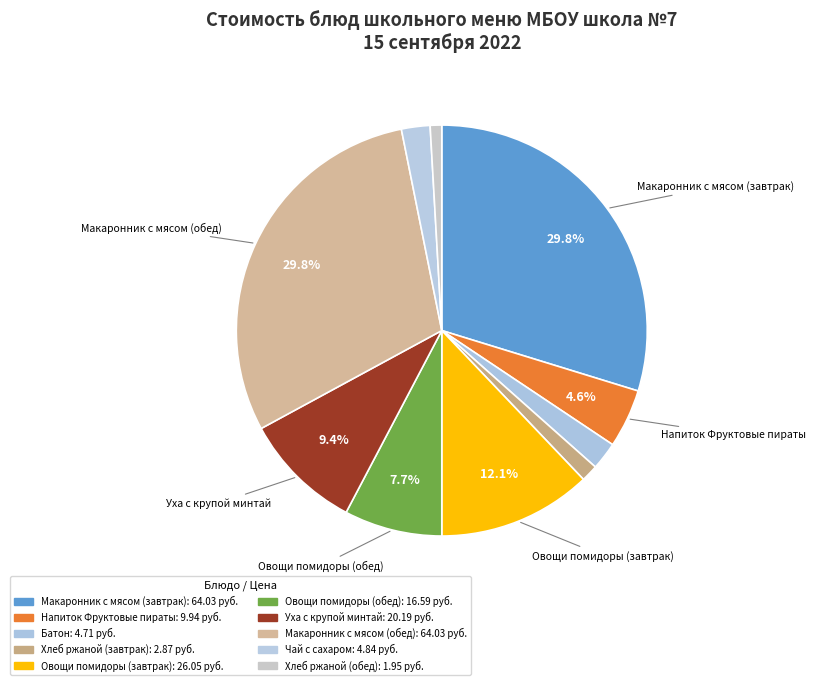

How many slices are in this pie chart?

10